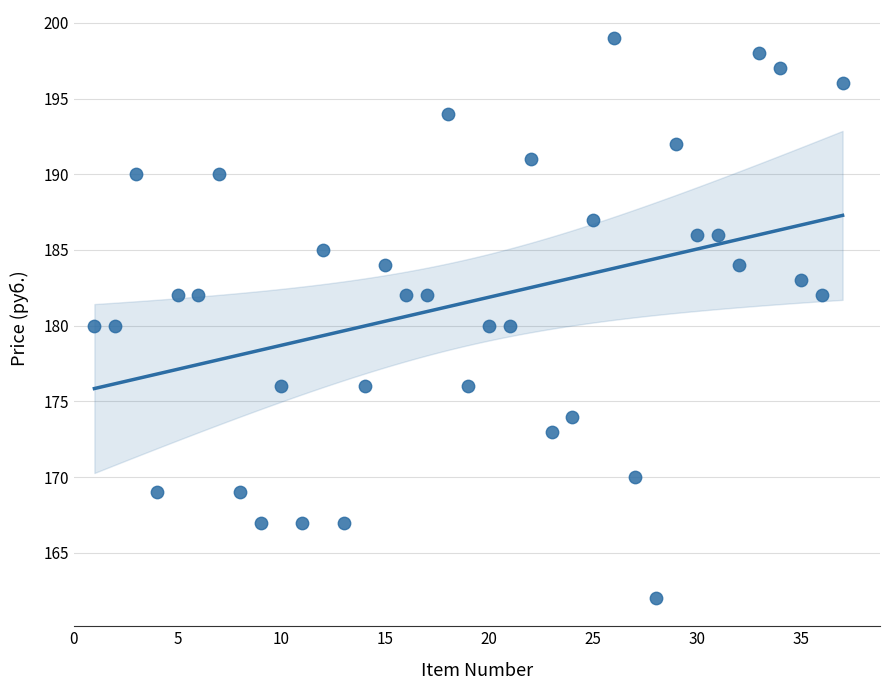

What is the range of Y values (max minus min)?

37